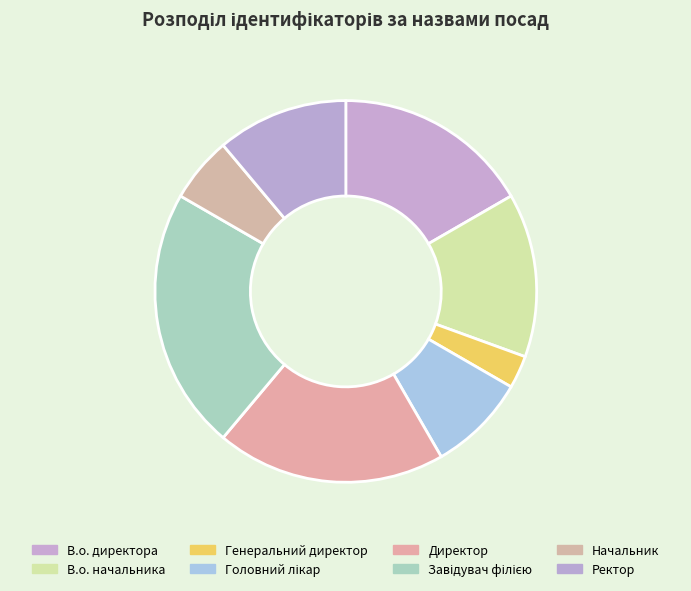

How many slices are in this pie chart?

8